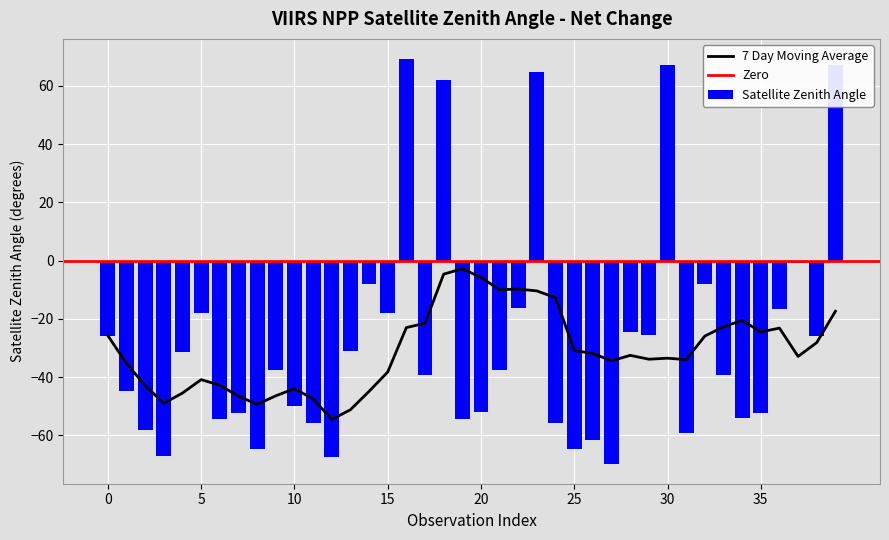

Reading left to right, transcribe all the data shown in this chart.

-25.7	-44.9	-58.0	-67.2	-31.4	-17.9	-54.2	-52.1	-64.5	-37.6	-49.9	-55.9	-67.3	-31.1	-8.0	-18.0	69.1	-39.4	62.0	-54.3	-52.1	-37.5	-16.4	64.7	-55.8	-64.7	-61.4	-69.6	-24.3	-25.7	67.1	-59.2	-8.2	-39.2	-54.1	-52.2	-16.5	-1.0	-25.8	67.0